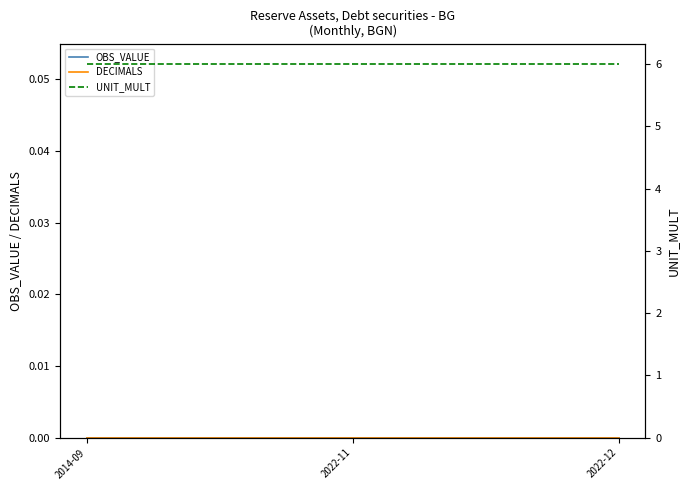

What position from the right is 2022-11?

2